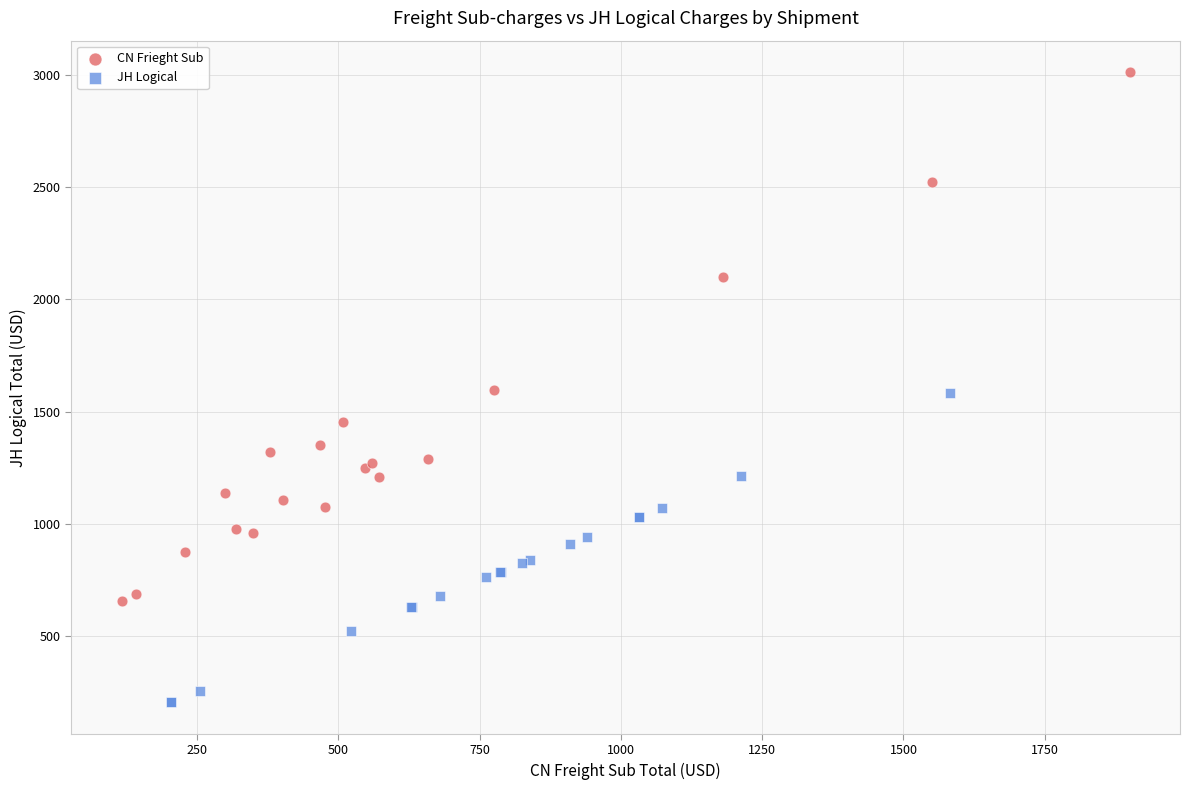

Which series contains the lowest Y value?

JH Logical